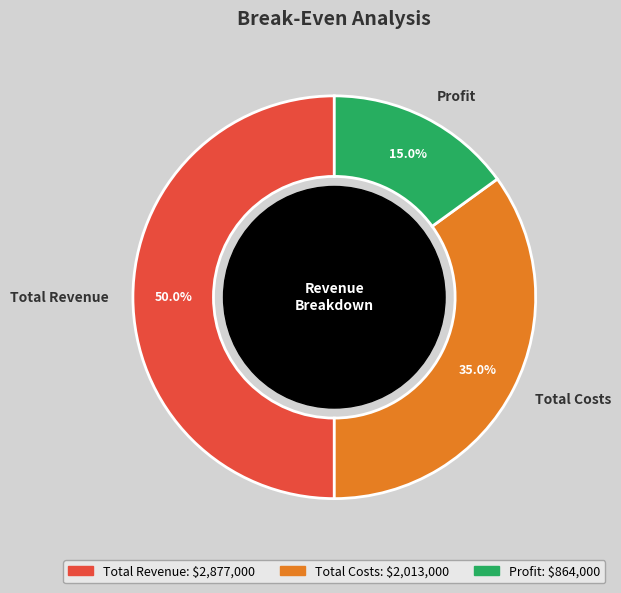

Rank the categories by value from highest to lowest.

Total Revenue, Total Costs, Profit